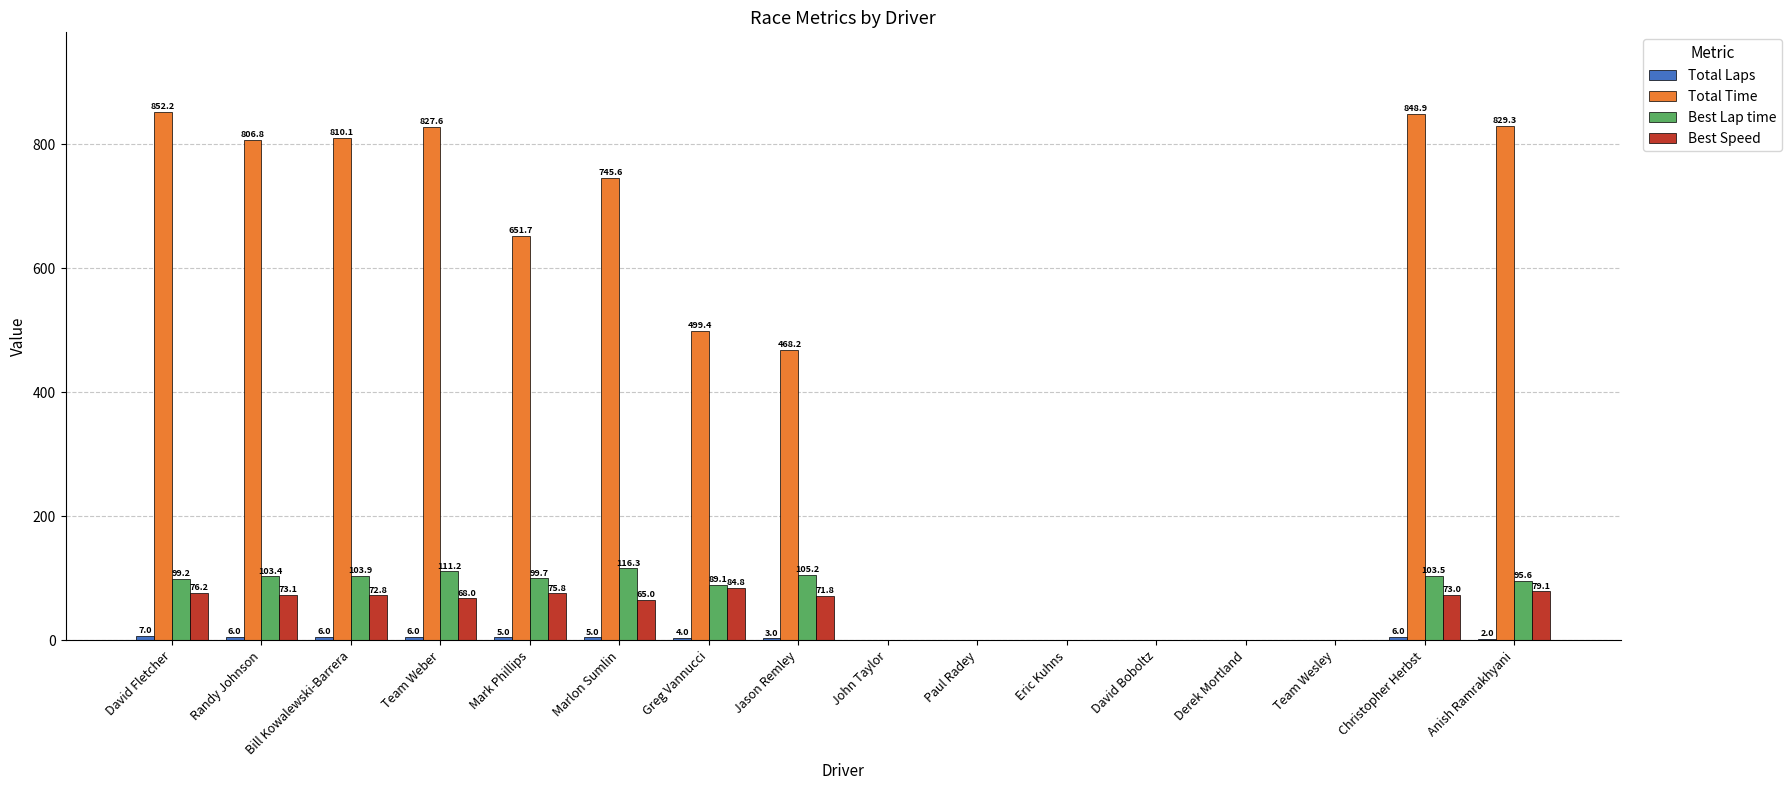

How many groups of bars are there?

16